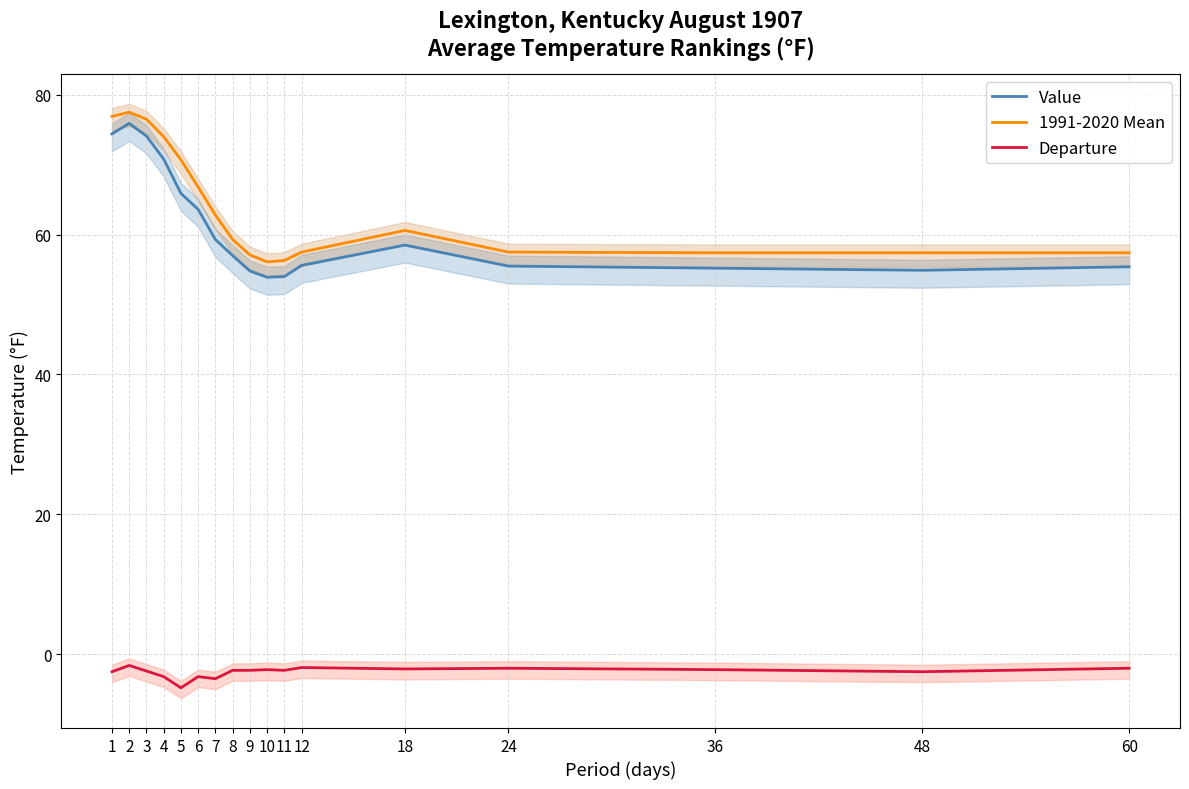

How many data points in 1991-2020 Mean are above 59?

9